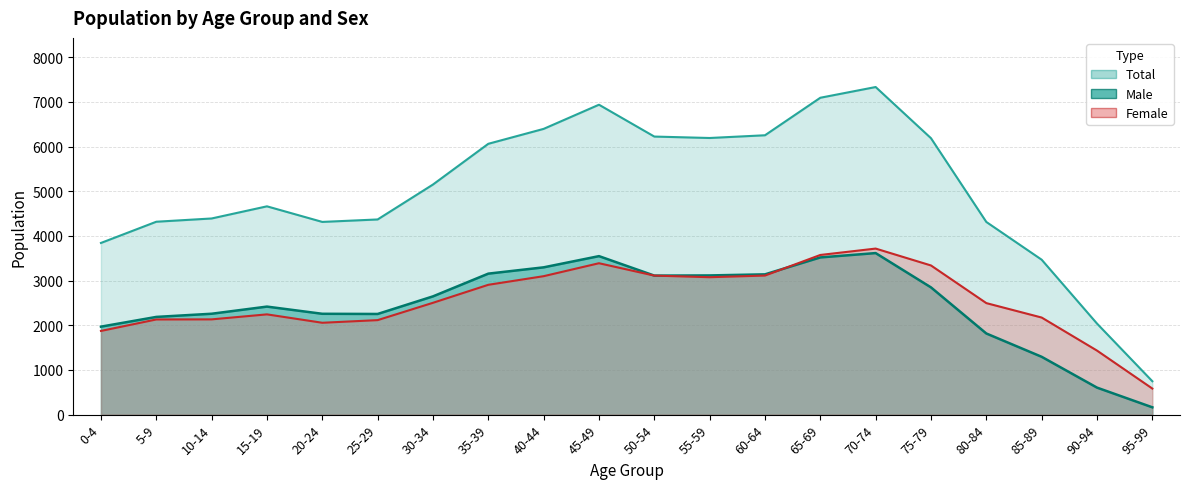

Where is Male nearest to the value 1890?

80-84